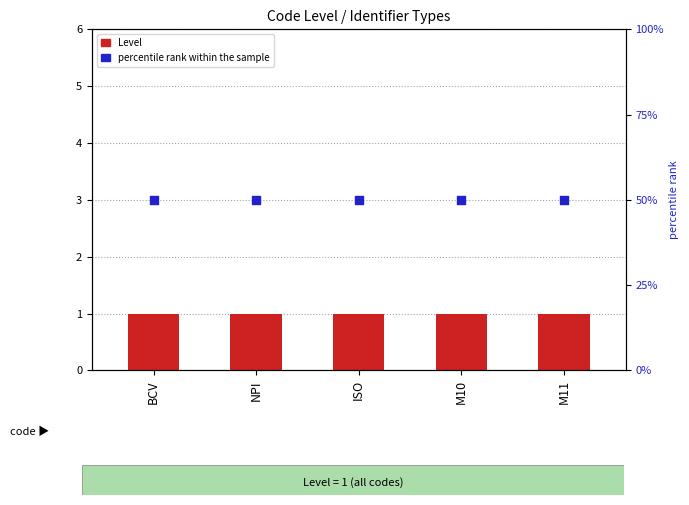

What are all the series names shown in the legend?

Level, percentile rank within the sample